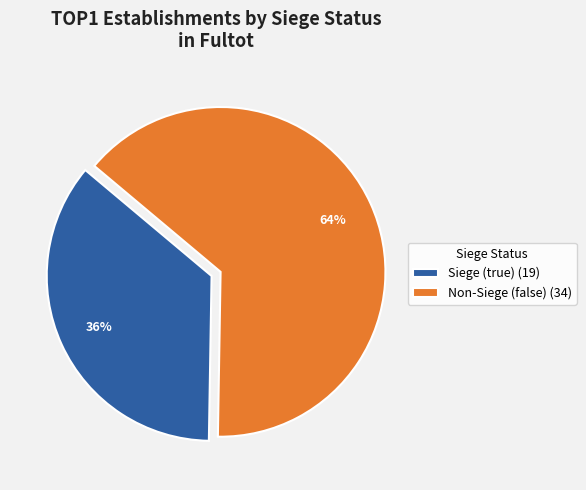

Which slice is the smallest?

Siege (true) (19)